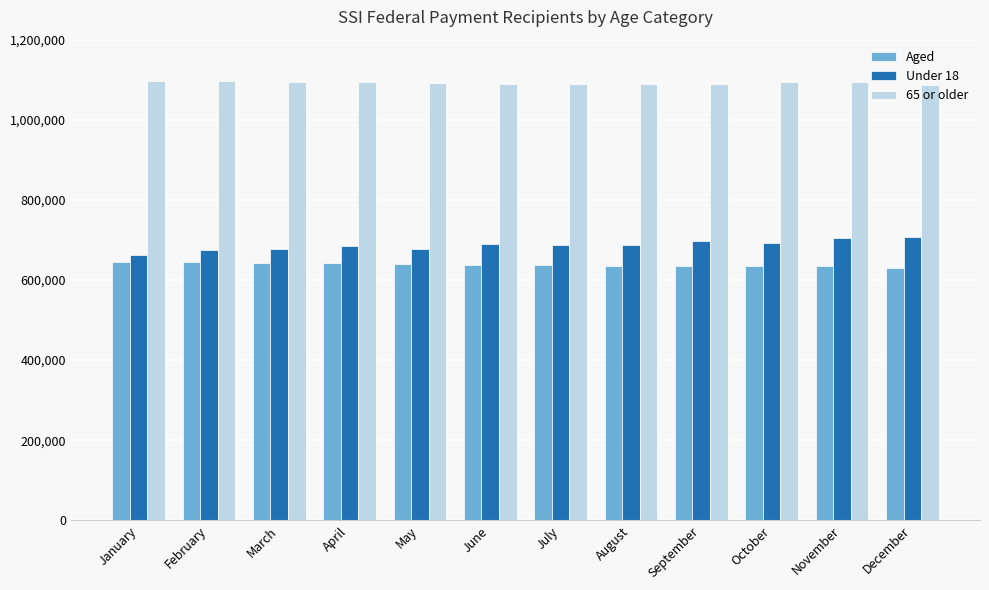

What is the minimum value shown in the chart?

629971